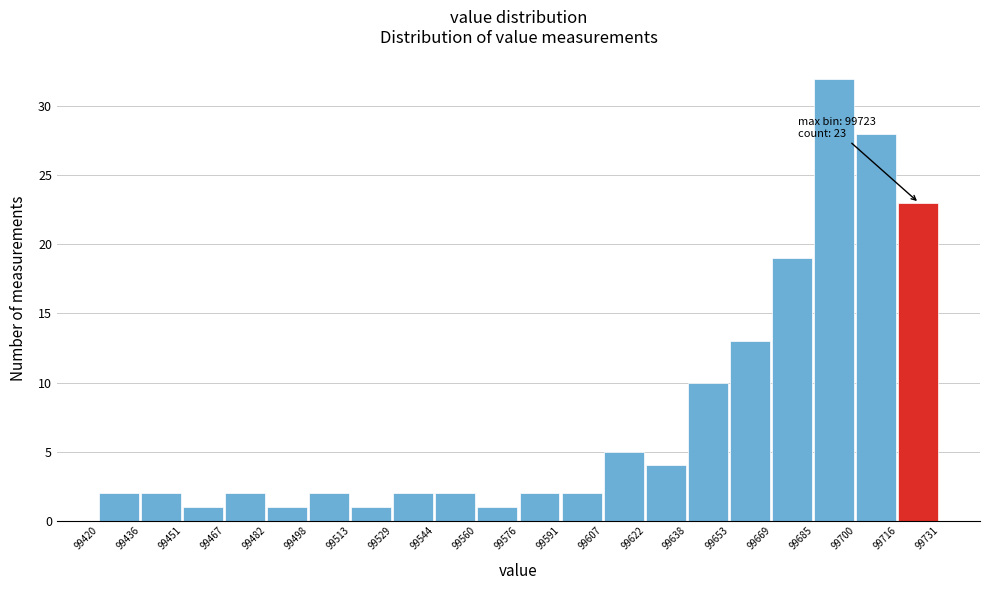

Which range on the x-axis has the tallest bar?

99685 to 99700